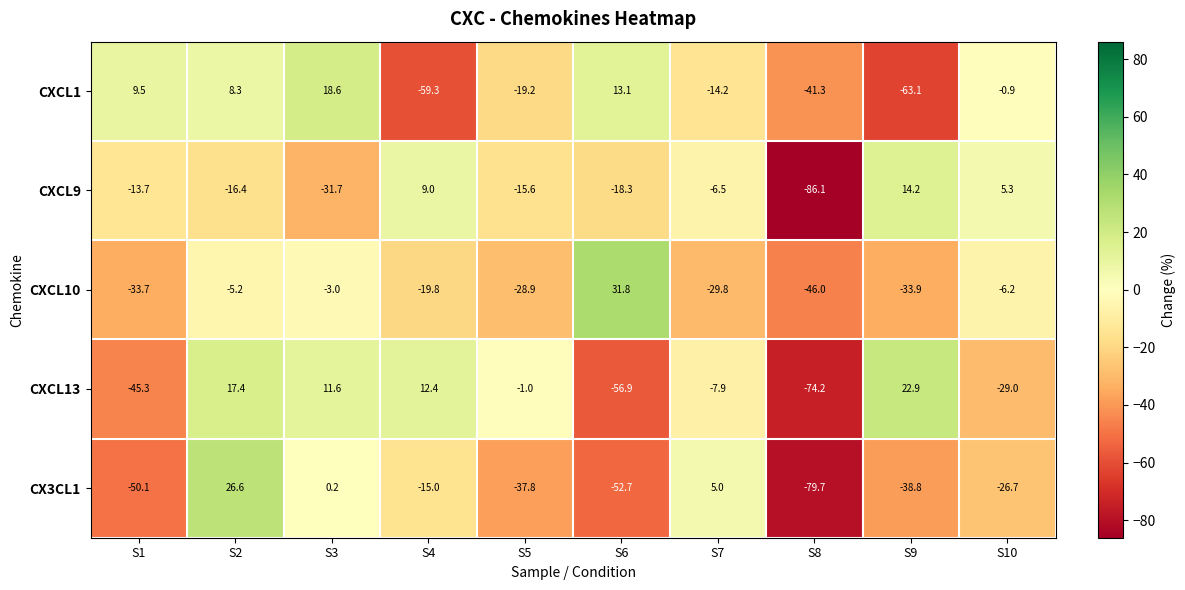

What is the spread (max minus min) of values at S10?

34.3